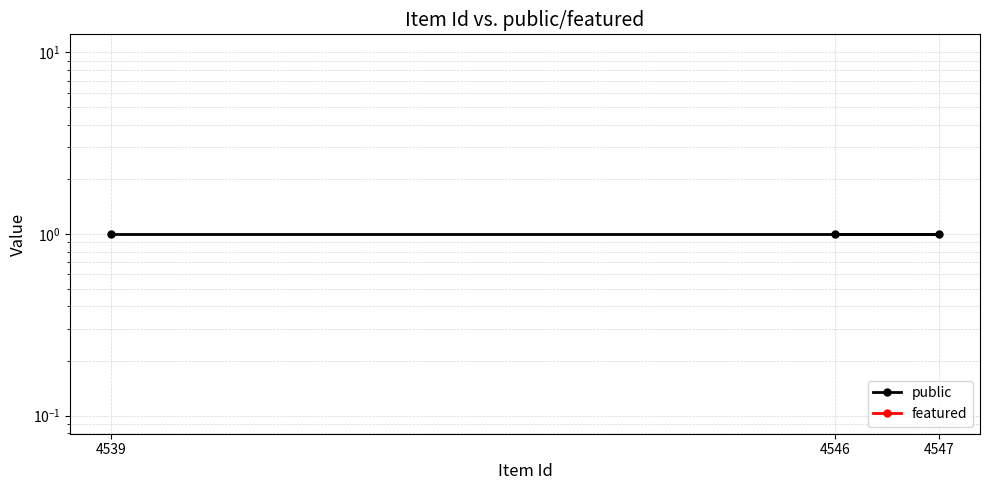

The value of featured at 4546 is 0. True or false?

True